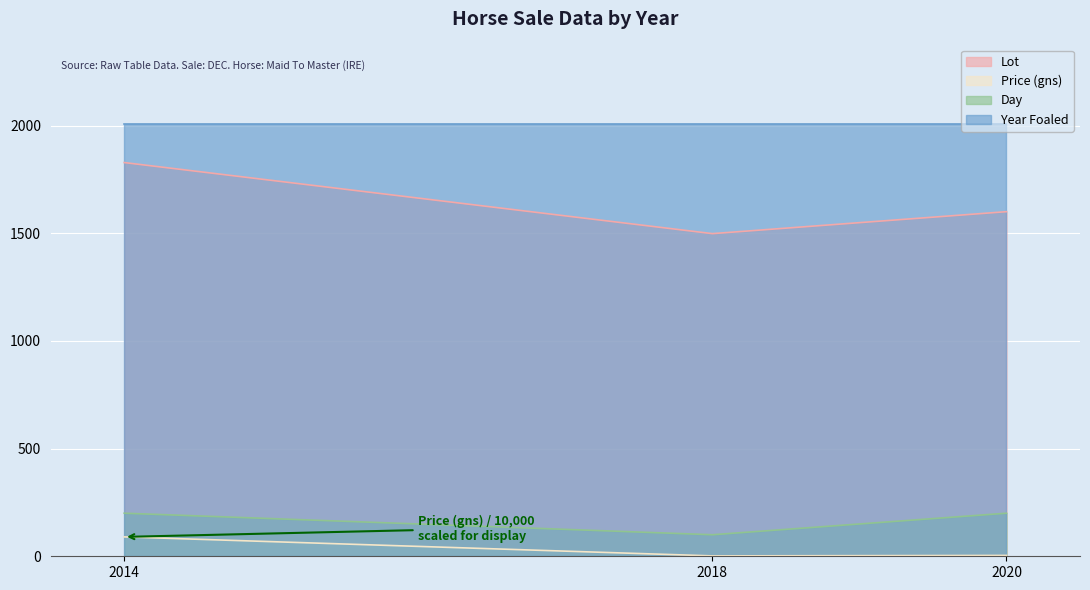

The value of Price (gns) at 2018 is 1.8. True or false?

True